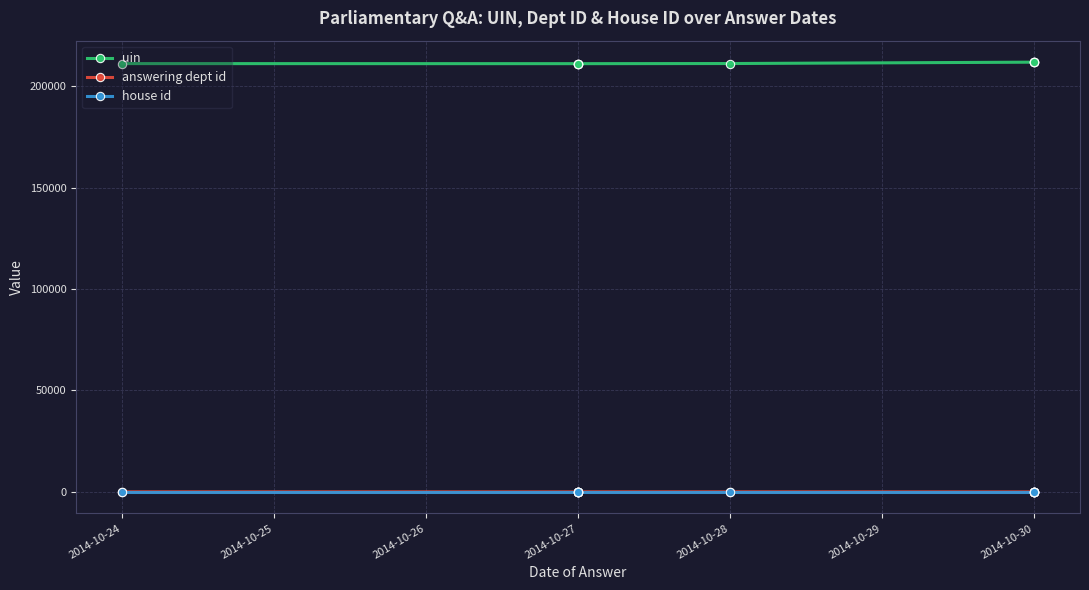

Rank the series at 2014-10-27 from highest to lowest value.

uin, answering dept id, house id